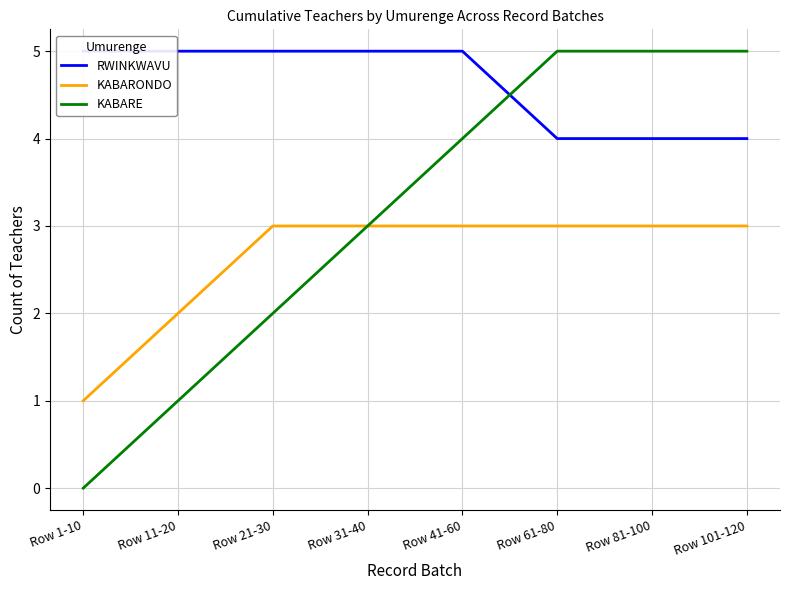

At how many categories does at least one series exceed 2?

8